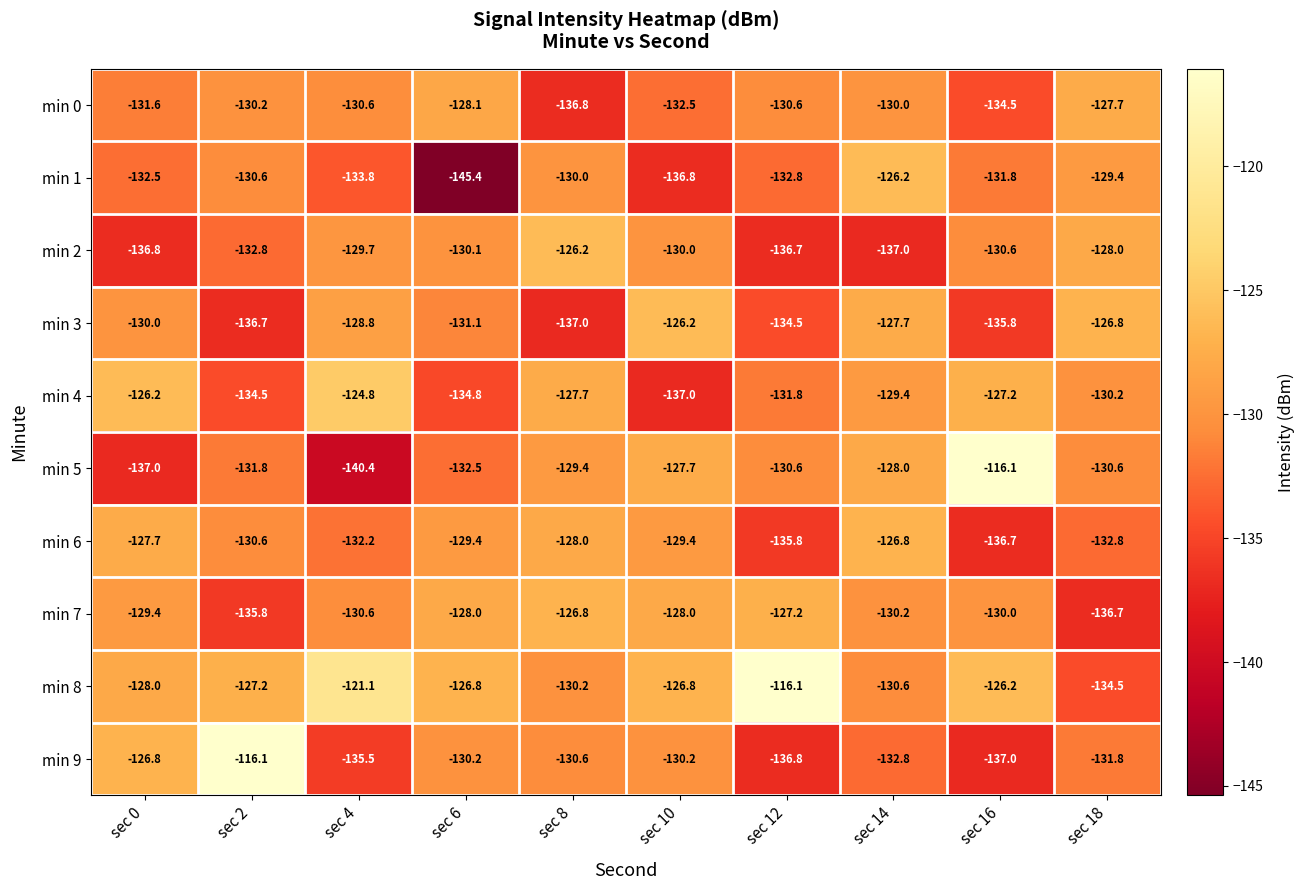

At which category is the sum across all series the highest?

sec 14